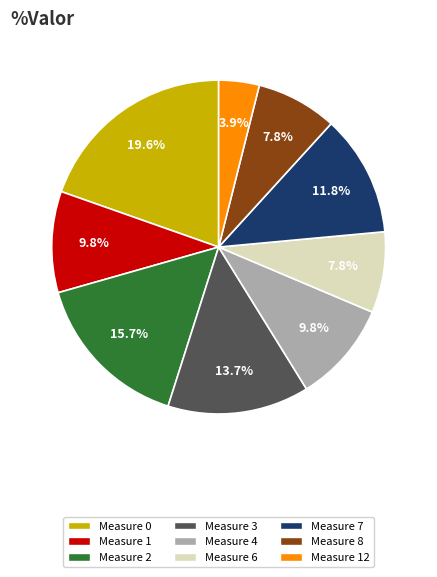

What is the smallest slice in the pie chart?

Measure 12